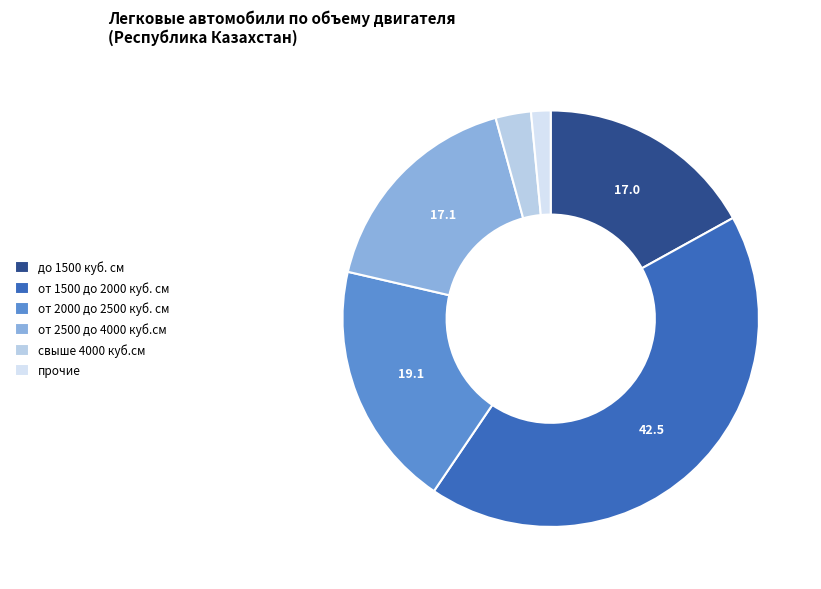

Count the number of slices in the pie.

6